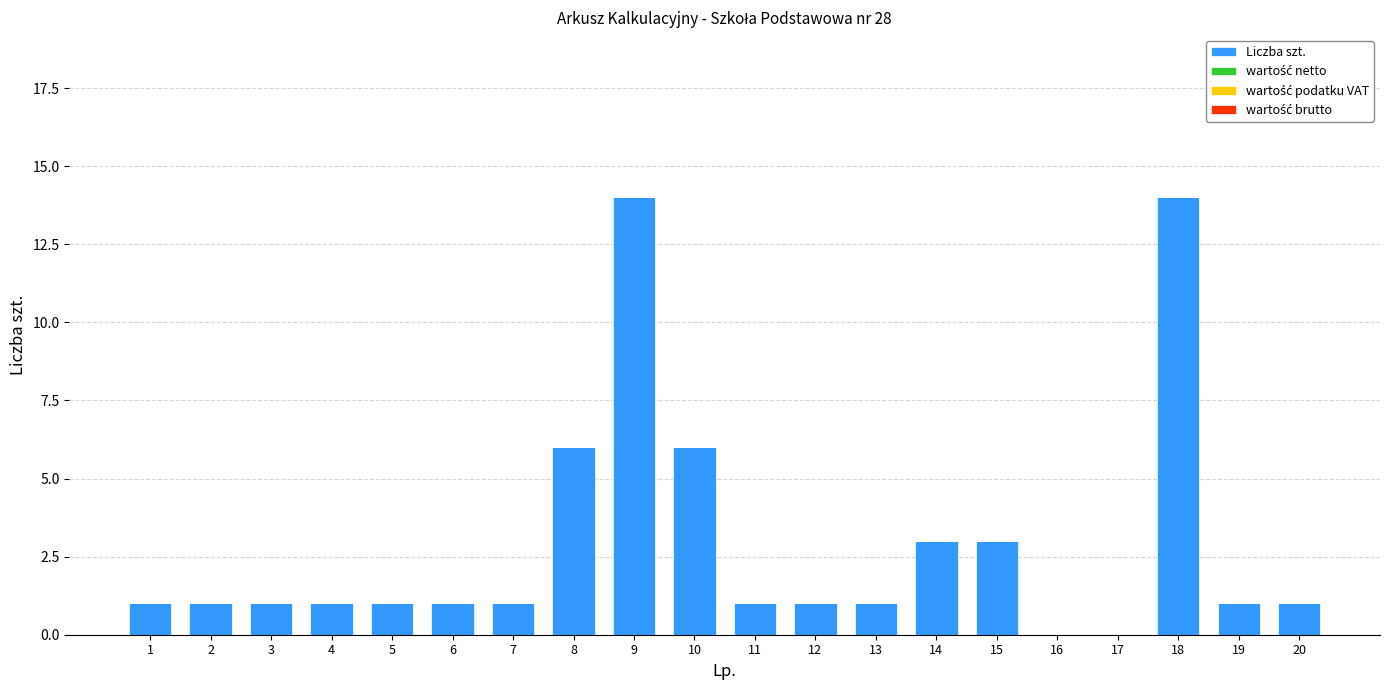

Are the bars horizontal?

No